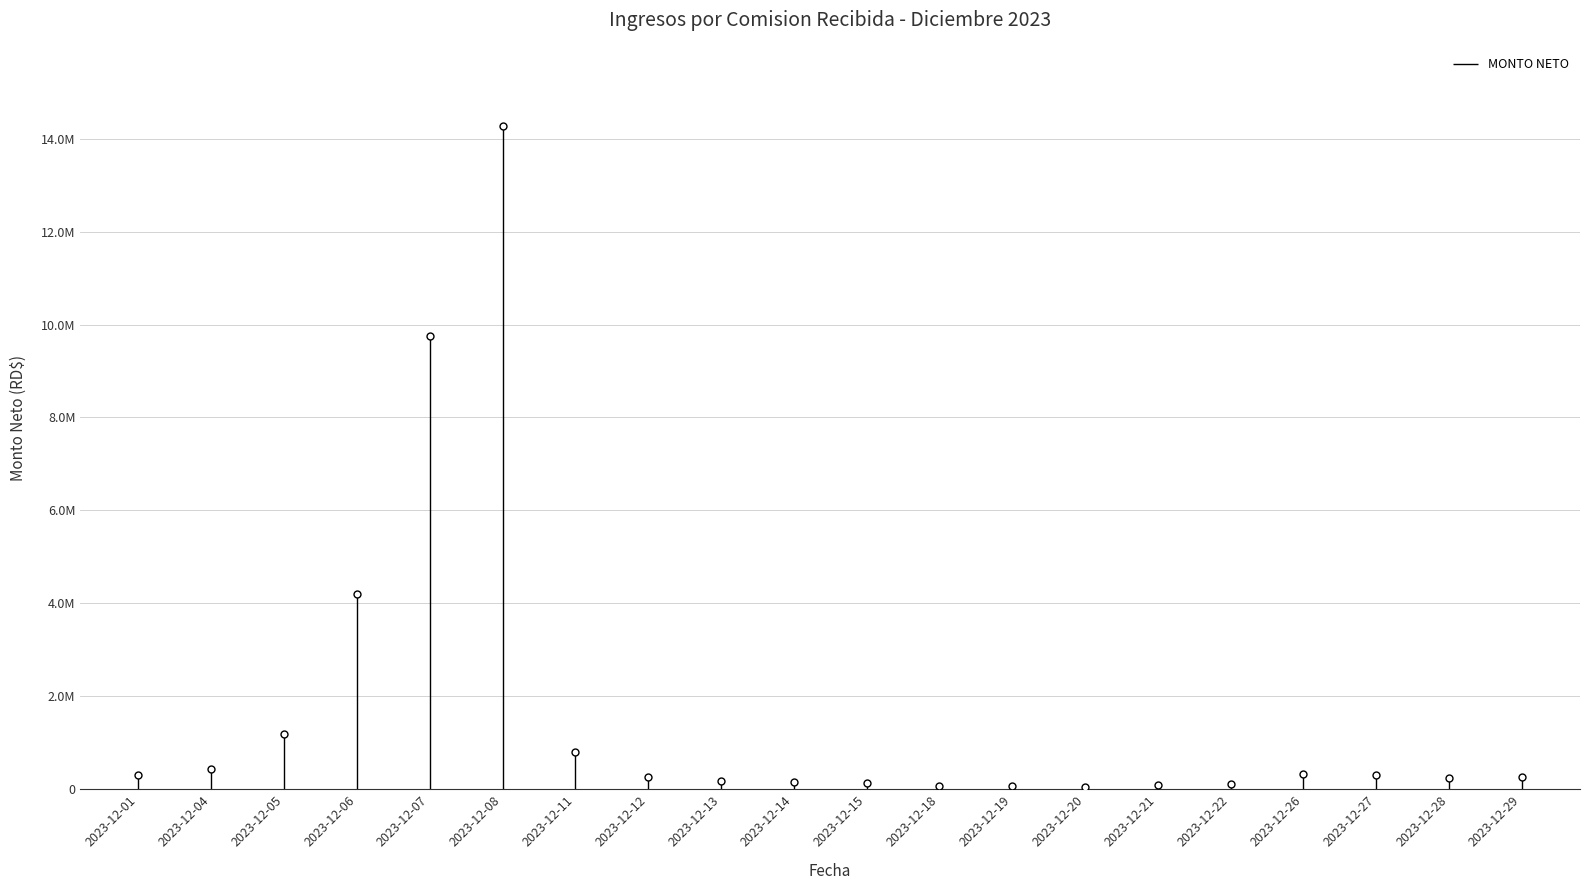

List the labels in order of value, smallest first.

2023-12-20, 2023-12-19, 2023-12-18, 2023-12-21, 2023-12-22, 2023-12-15, 2023-12-14, 2023-12-13, 2023-12-28, 2023-12-29, 2023-12-12, 2023-12-01, 2023-12-27, 2023-12-26, 2023-12-04, 2023-12-11, 2023-12-05, 2023-12-06, 2023-12-07, 2023-12-08